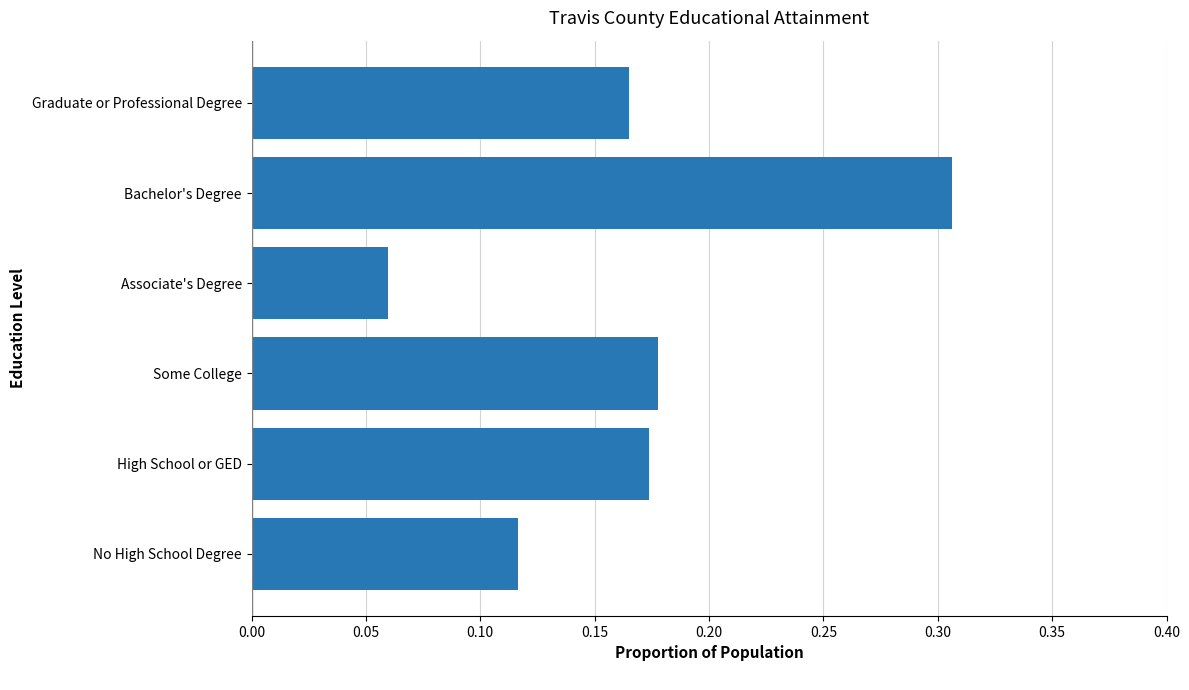

What is the sum of all values?

1.0